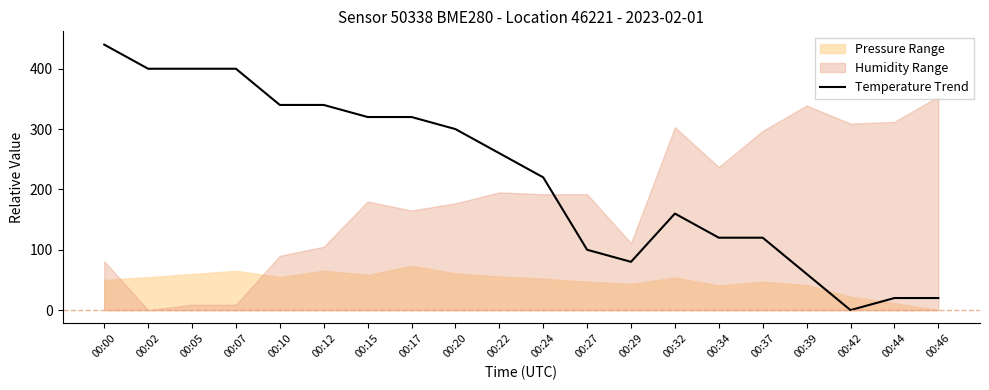

Read the value at 00:37.

120.0